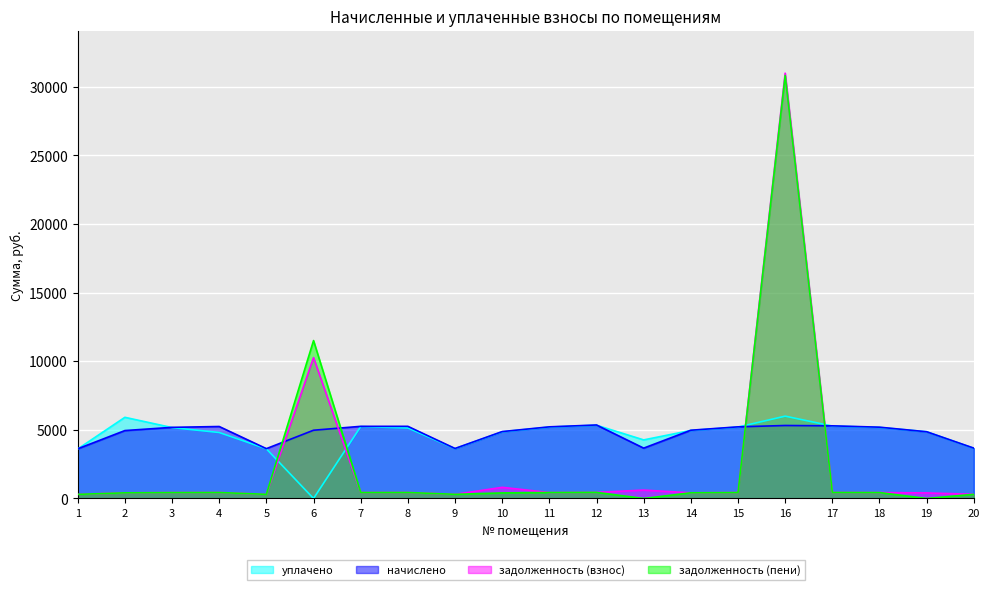

True or false: задолженность (взнос) has a value of 613.1 at 17.

False